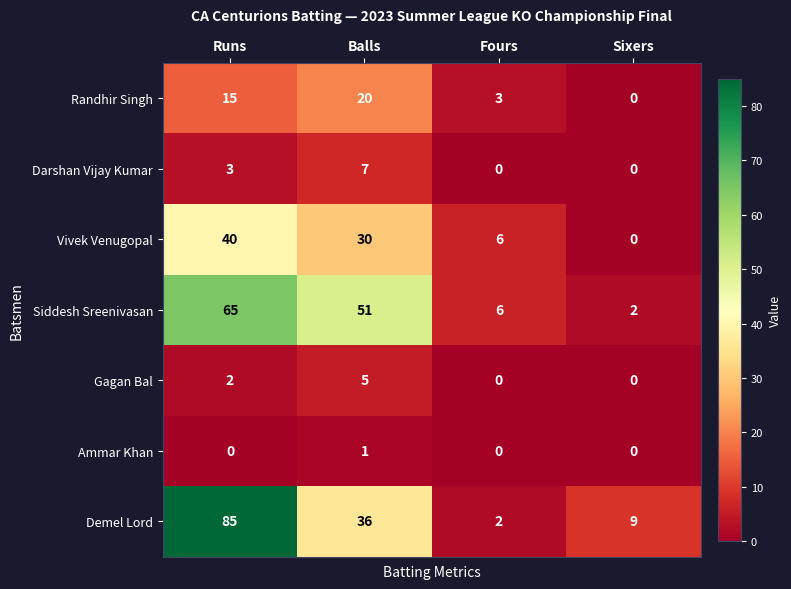

What is the highest value of the Gagan Bal series?

5